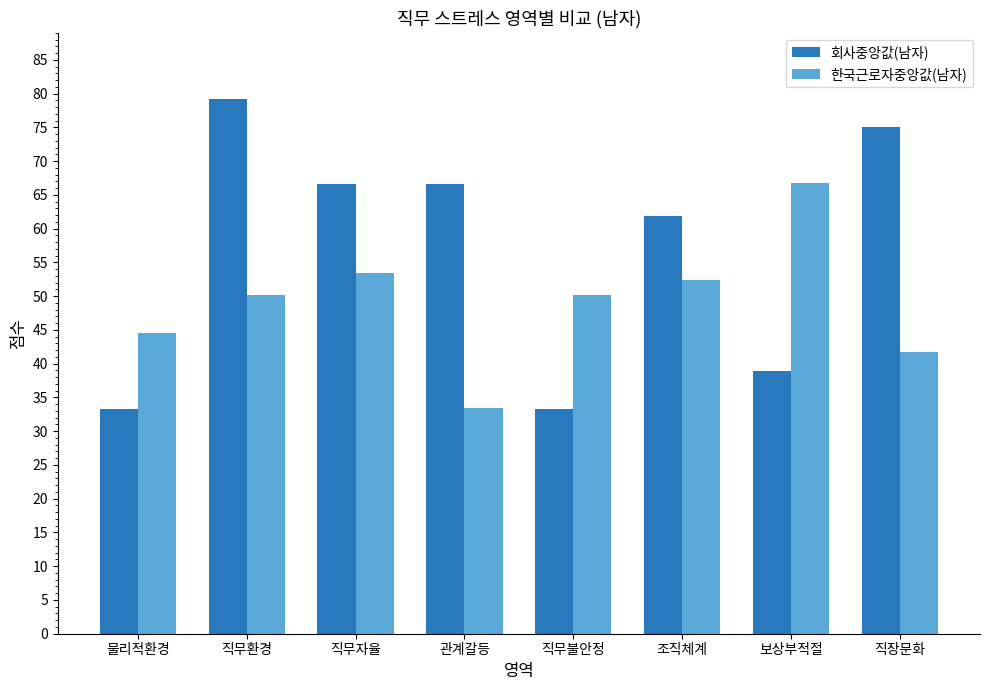

What are all the series names shown in the legend?

회사중앙값(남자), 한국근로자중앙값(남자)